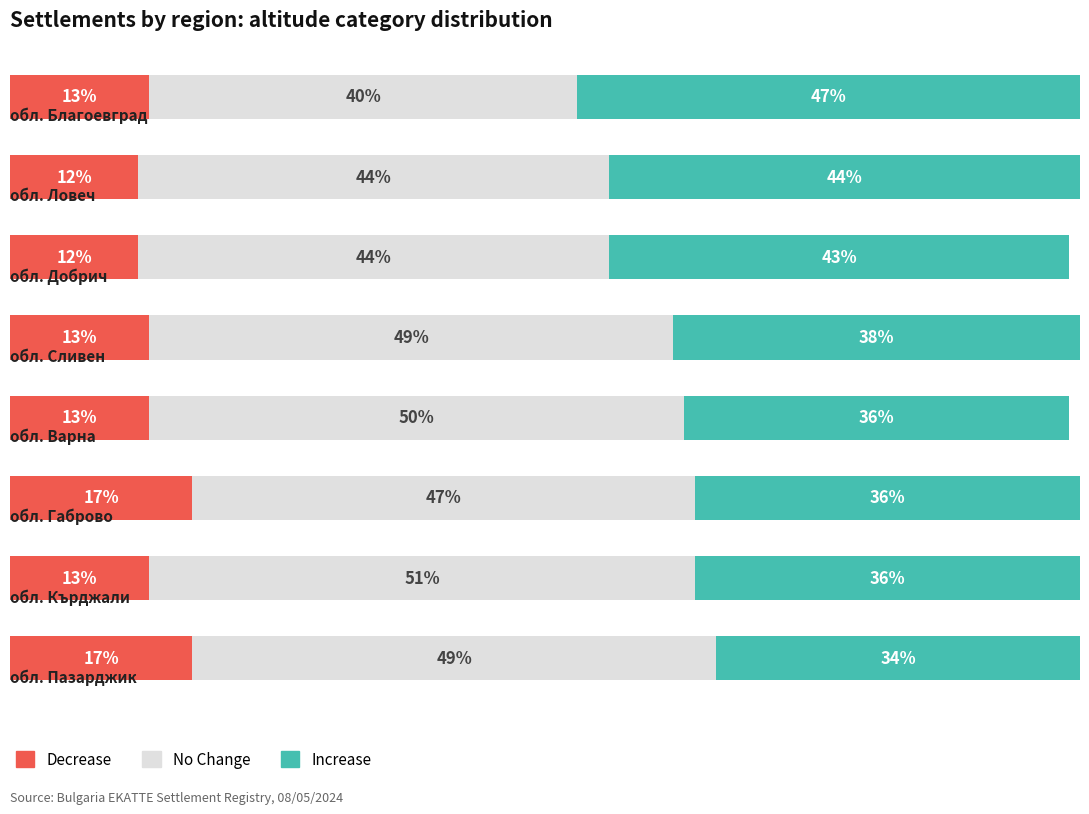

What are all the series names shown in the legend?

Decrease, No Change, Increase